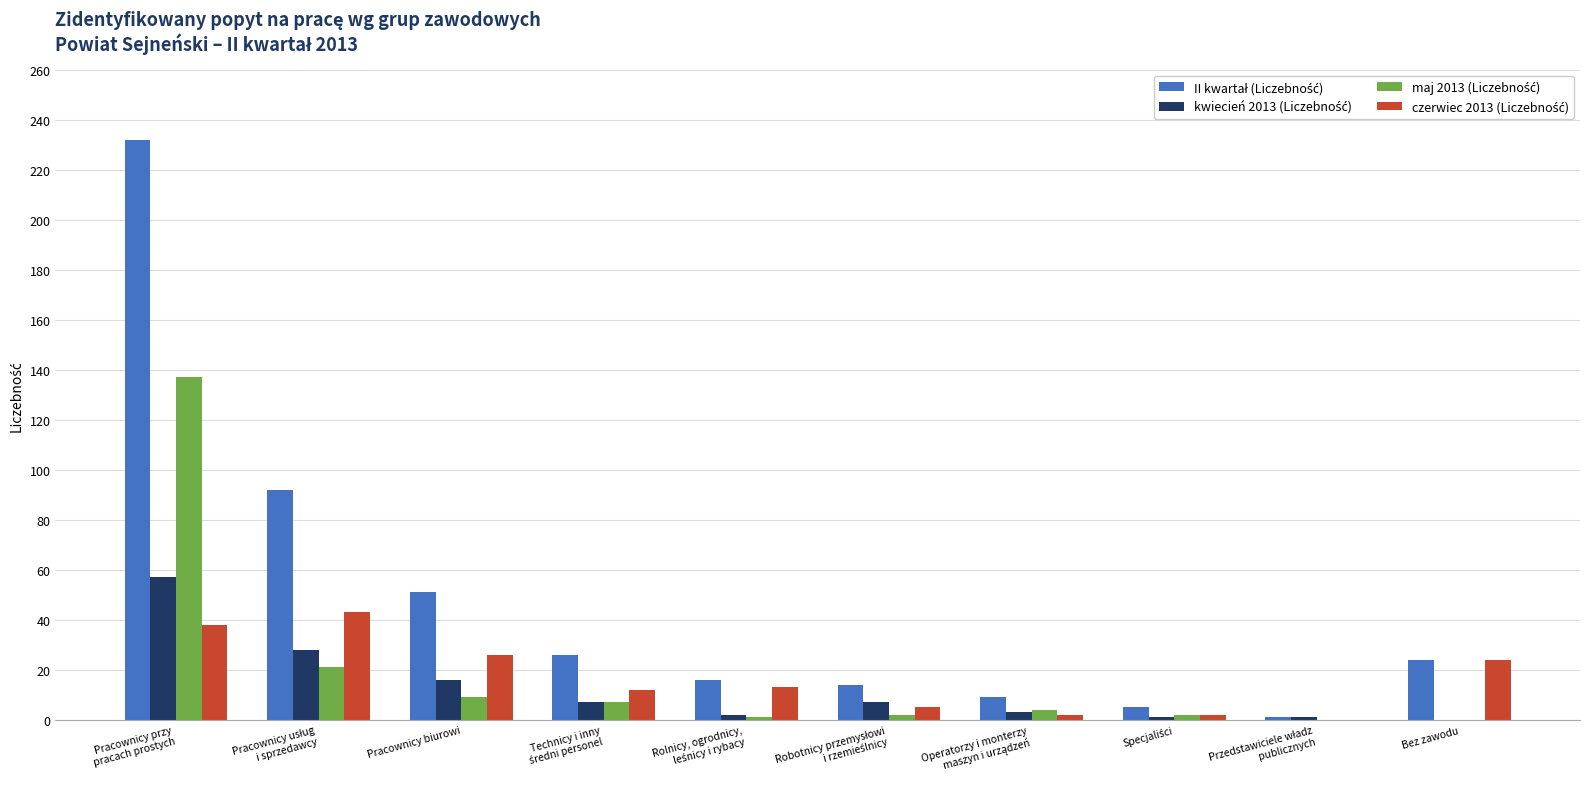

What is the greatest value displayed?

232